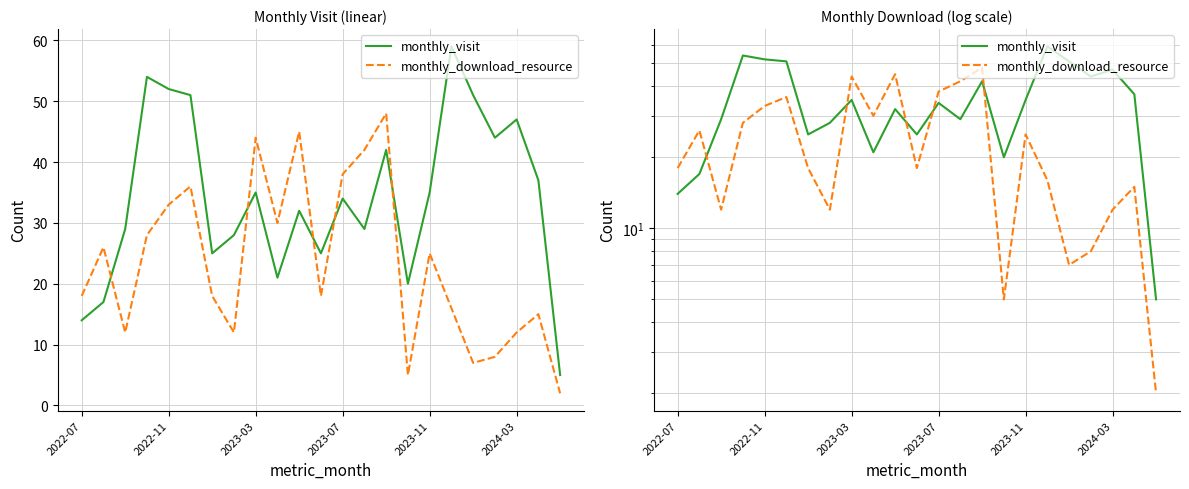

Which series has the largest total across all categories?

monthly_visit